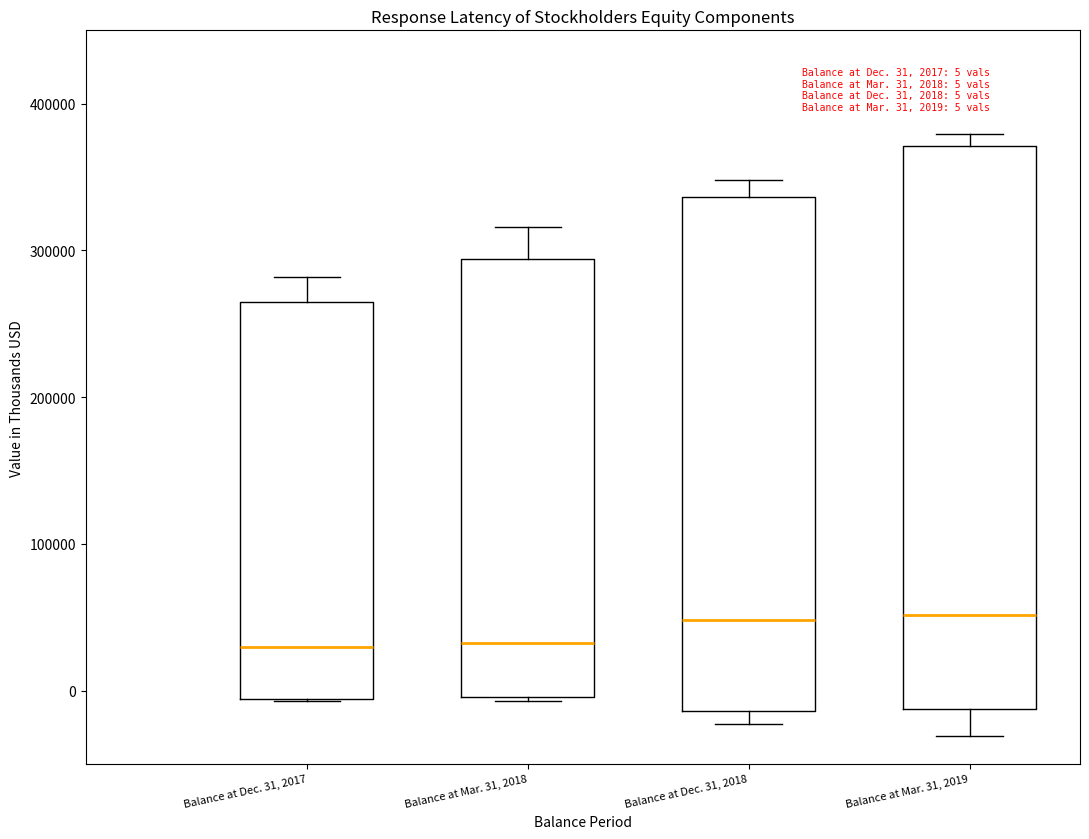

Comparing the boxes themselves (not the whiskers), which one is the tallest?

Balance at Mar. 31, 2019